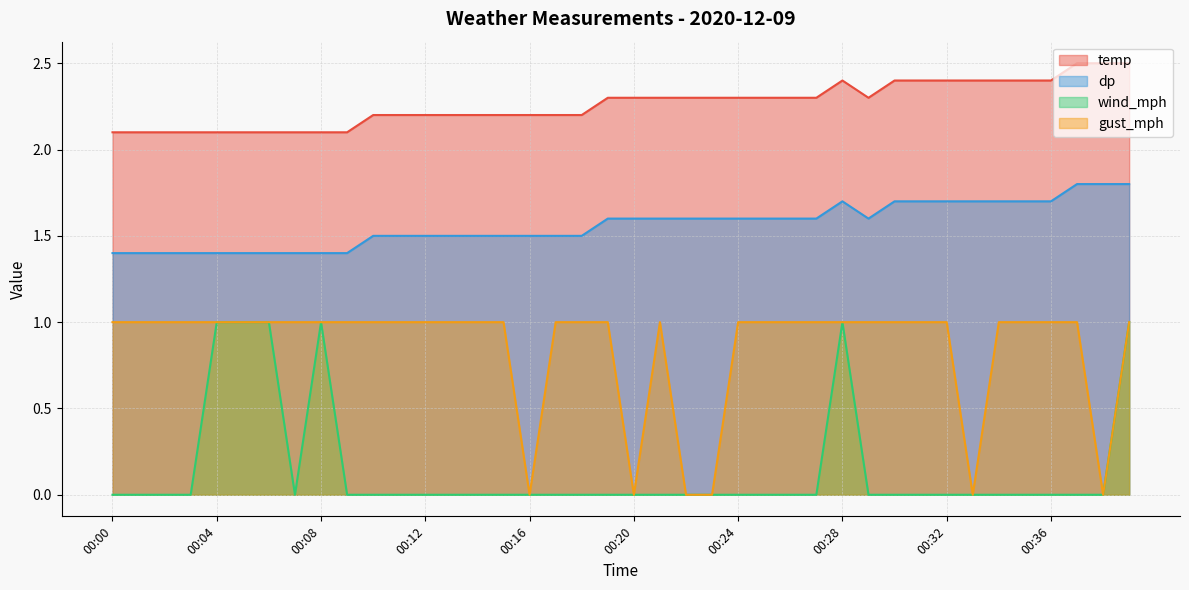

At which category does gust_mph reach its first local peak?

00:21